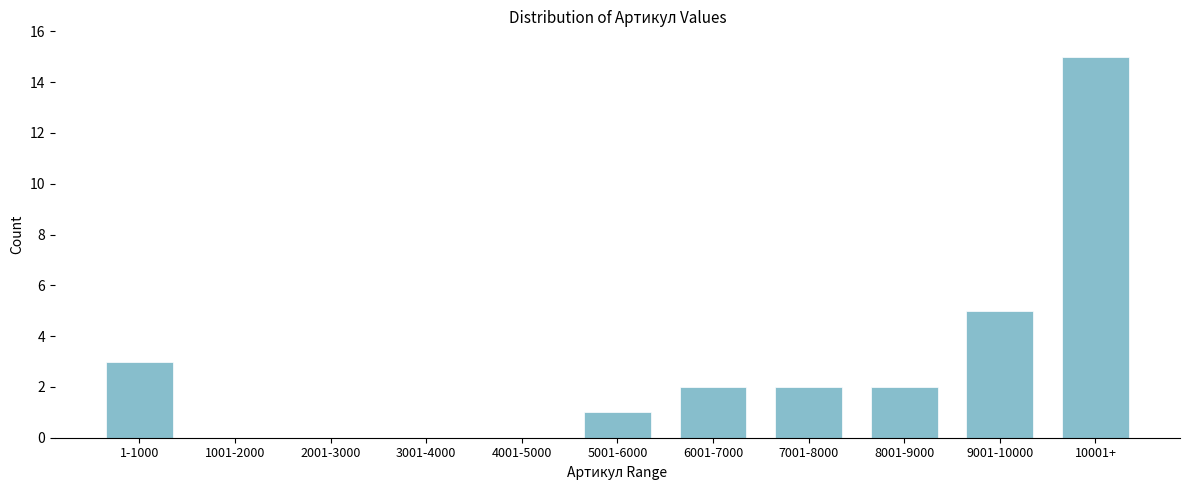

Reading left to right, transcribe all the data shown in this chart.

1-1000=3	1001-2000=0	2001-3000=0	3001-4000=0	4001-5000=0	5001-6000=1	6001-7000=2	7001-8000=2	8001-9000=2	9001-10000=5	10001+=15